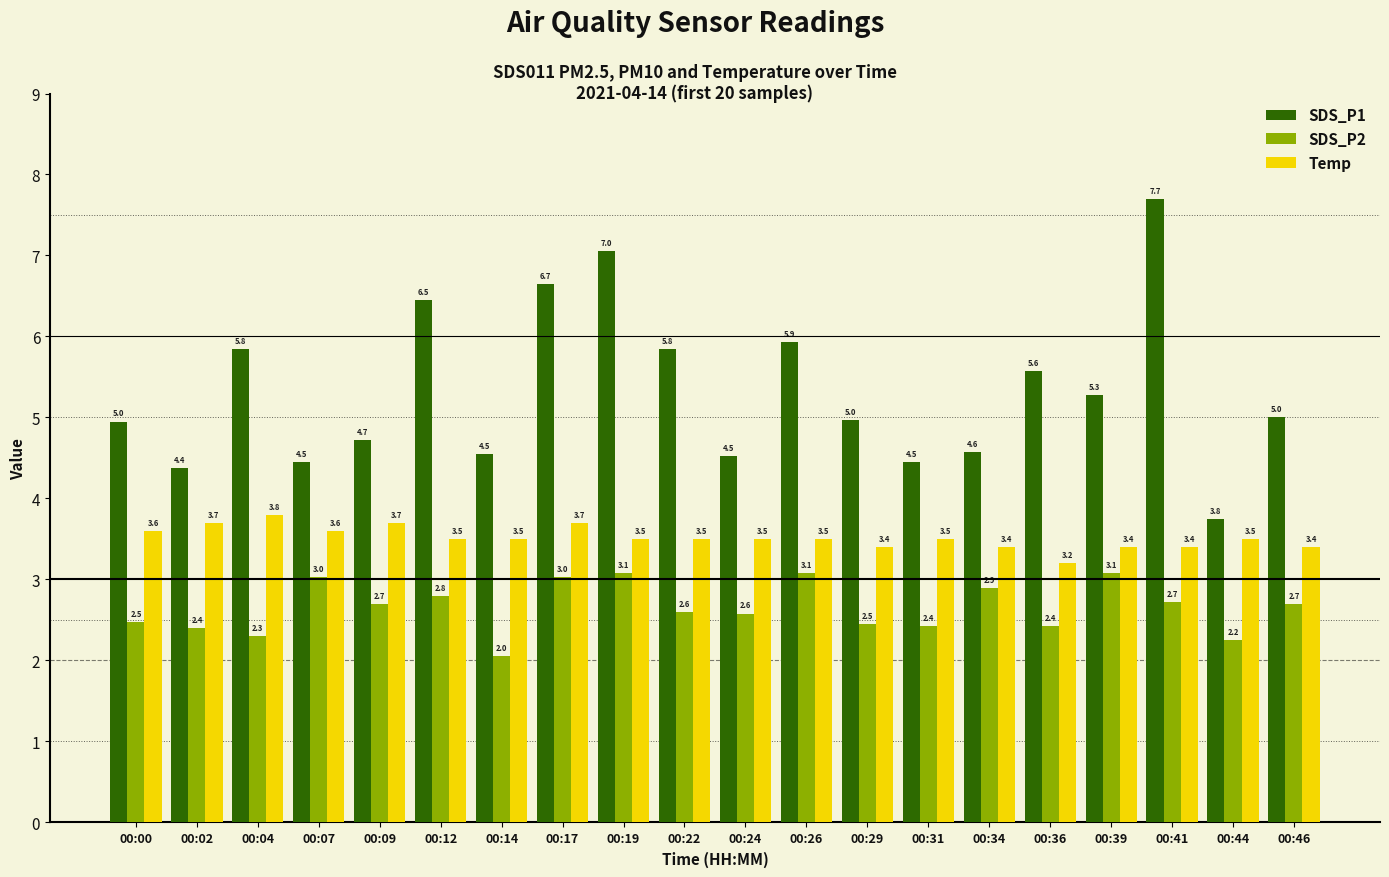

What is the average value of the Temp series?

3.5